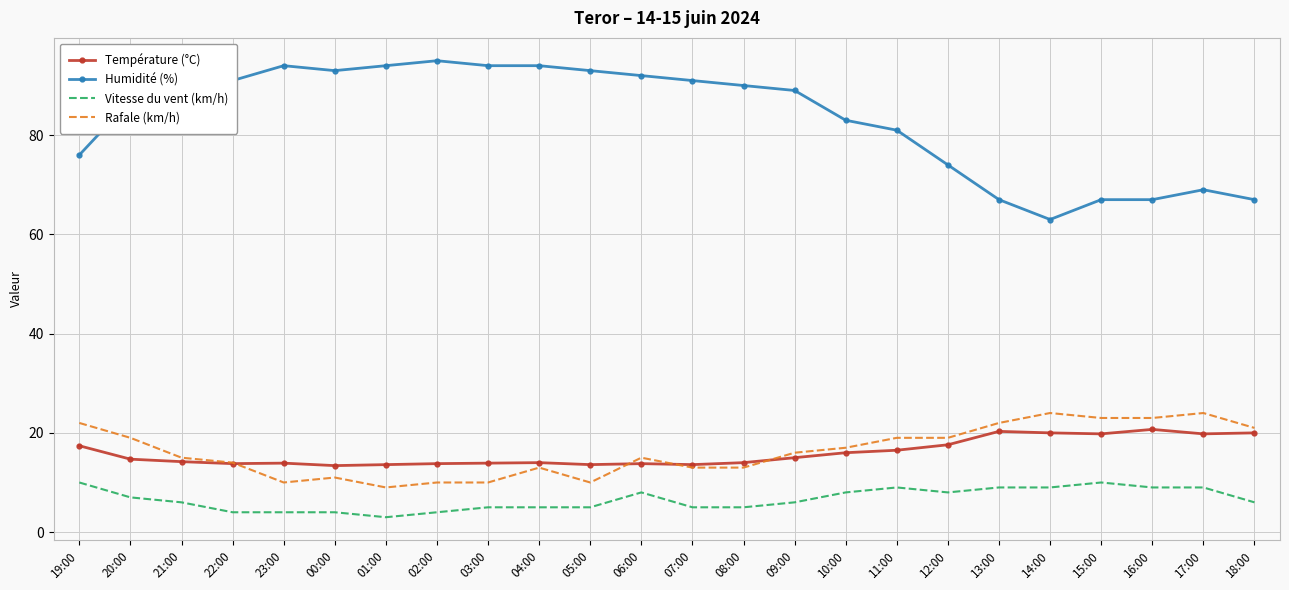

What is the maximum value shown in the chart?

95.0